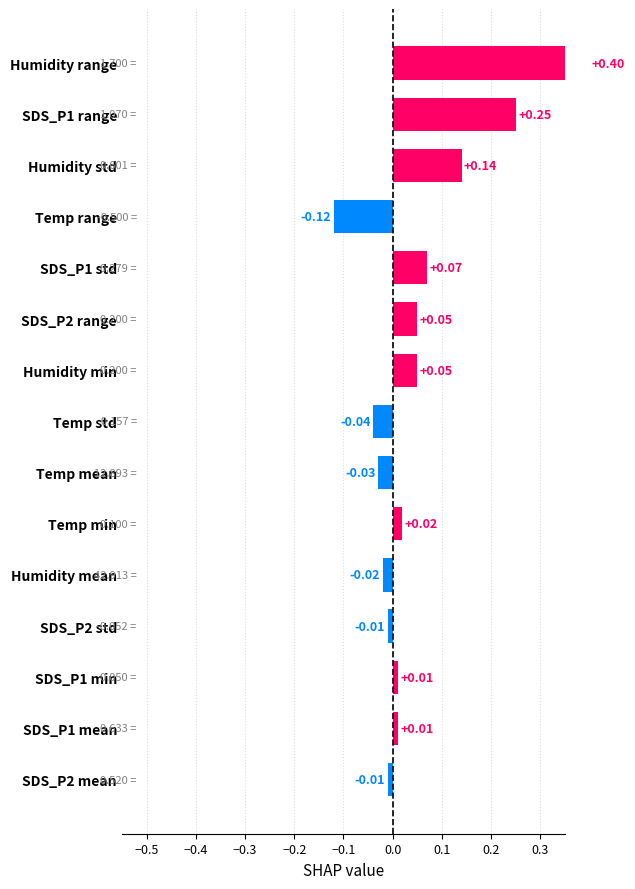

What is the approximate value at SDS_P1 std?

0.1